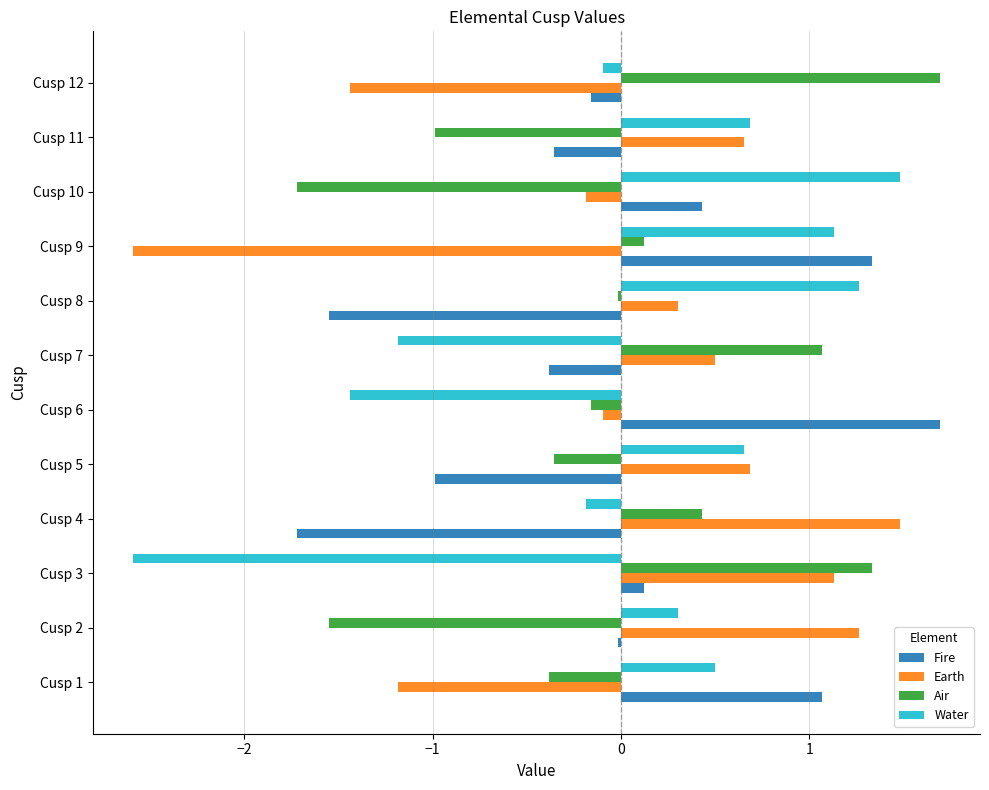

What is the smallest value displayed?

-2.6